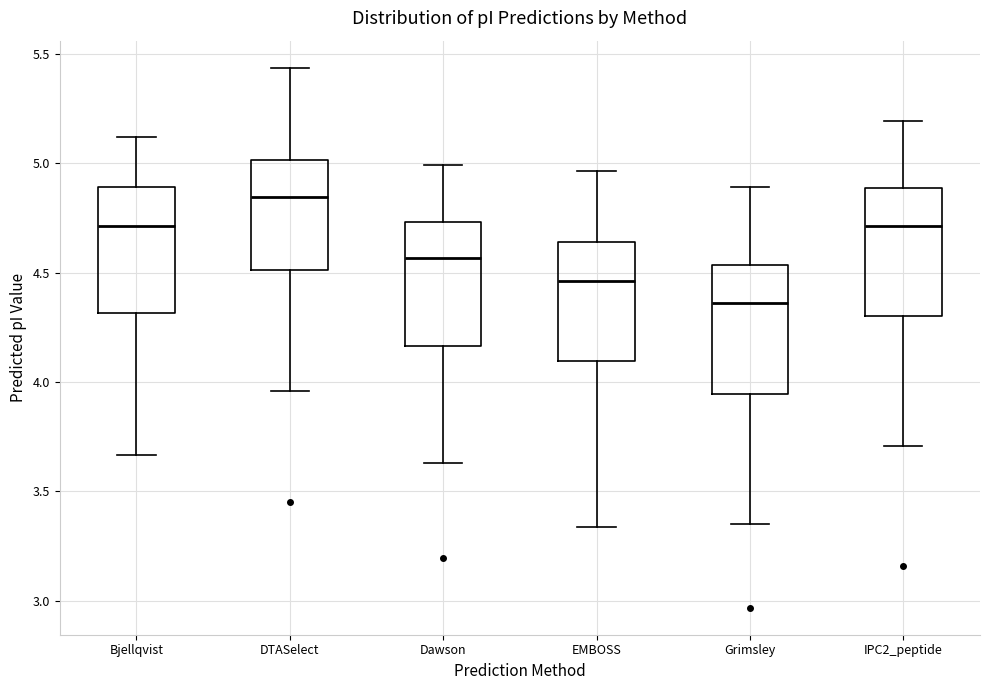

Reading left to right, read every box against the y-axis: the position of its median line, the range the box covers, and the ends of its whiskers. The values are not printed on the chart, so give them approximately, as read against the axis.

Bjellqvist: median 4.70, box 4.30 to 4.90, whiskers 3.65 to 5.10
DTASelect: median 4.85, box 4.50 to 5.00, whiskers 3.95 to 5.45
Dawson: median 4.55, box 4.15 to 4.75, whiskers 3.65 to 5.00
EMBOSS: median 4.45, box 4.10 to 4.65, whiskers 3.35 to 4.95
Grimsley: median 4.35, box 3.95 to 4.55, whiskers 3.35 to 4.90
IPC2_peptide: median 4.70, box 4.30 to 4.90, whiskers 3.70 to 5.20